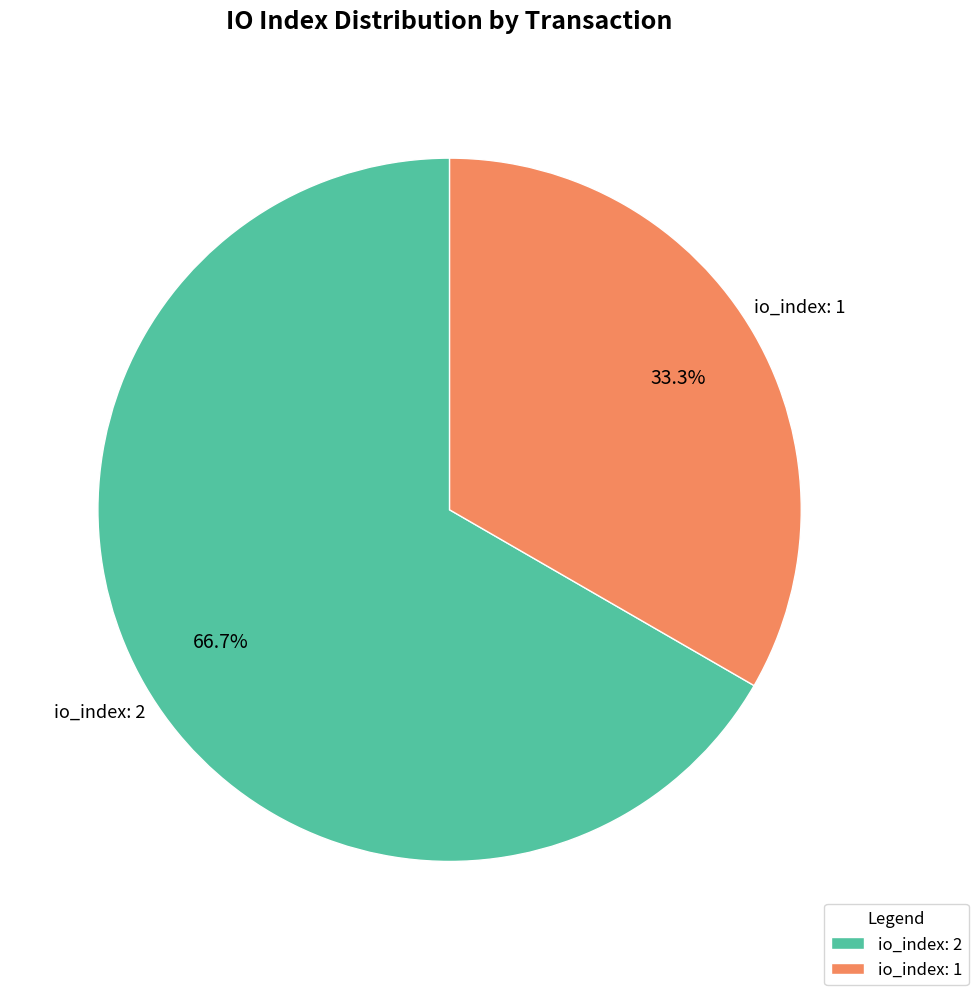

Combined, do io_index: 2 and io_index: 1 account for over 50%?

Yes